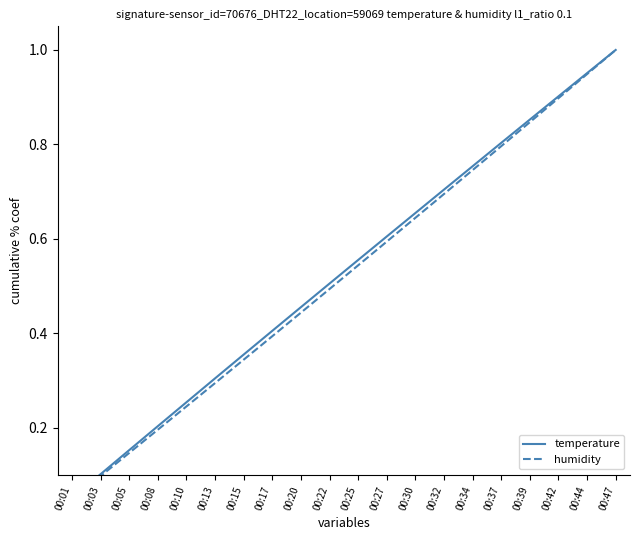

The humidity series shows 1.0 at 00:47. True or false?

True